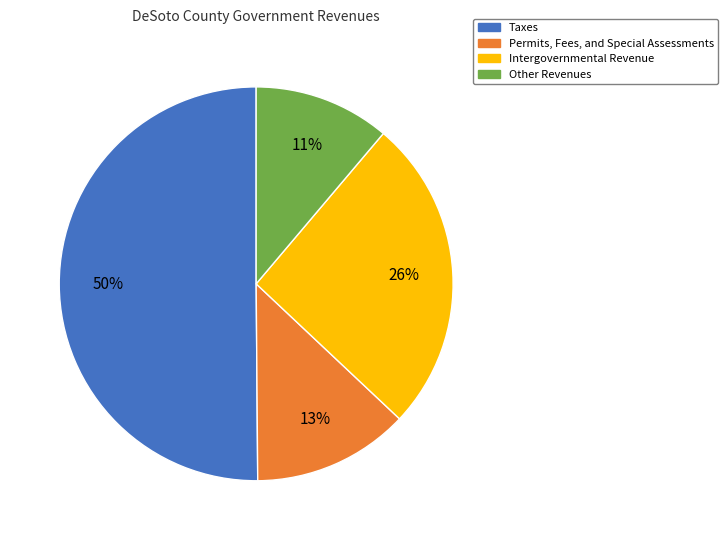

Is it true that Other Revenues is 11% of the pie?

True